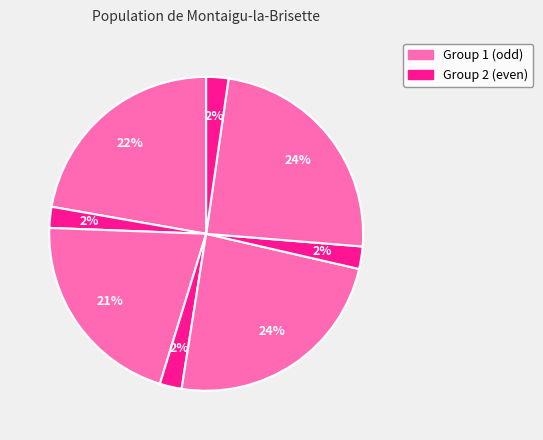

How many slices are in this pie chart?

8